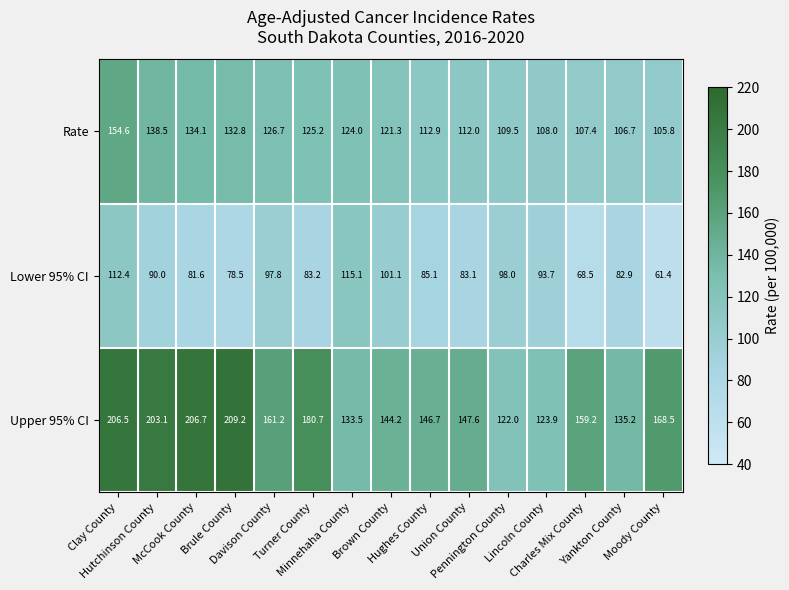

Rank the series by their maximum value, from highest to lowest.

Upper 95% CI, Rate, Lower 95% CI